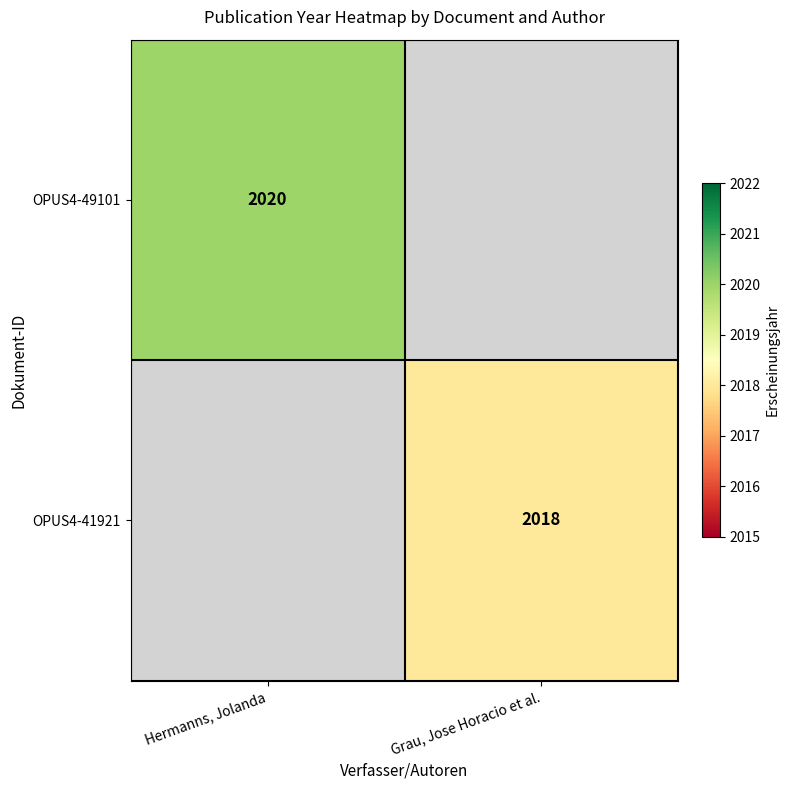

List the series in order of their peak value, highest first.

OPUS4-49101, OPUS4-41921